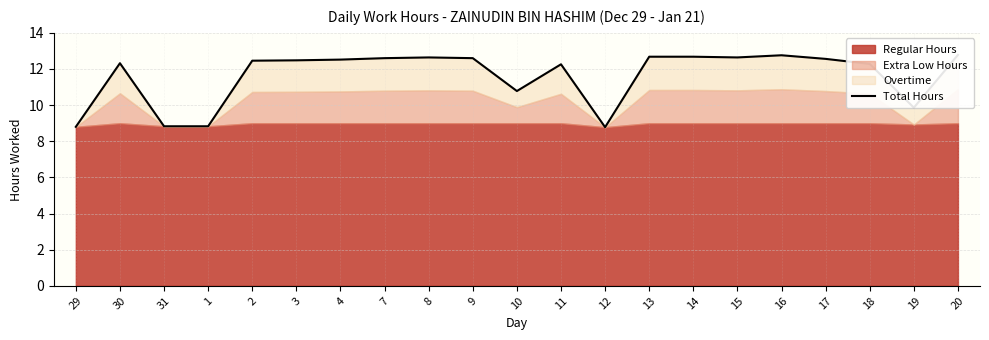

What is the difference between the maximum and minimum values?

4.0